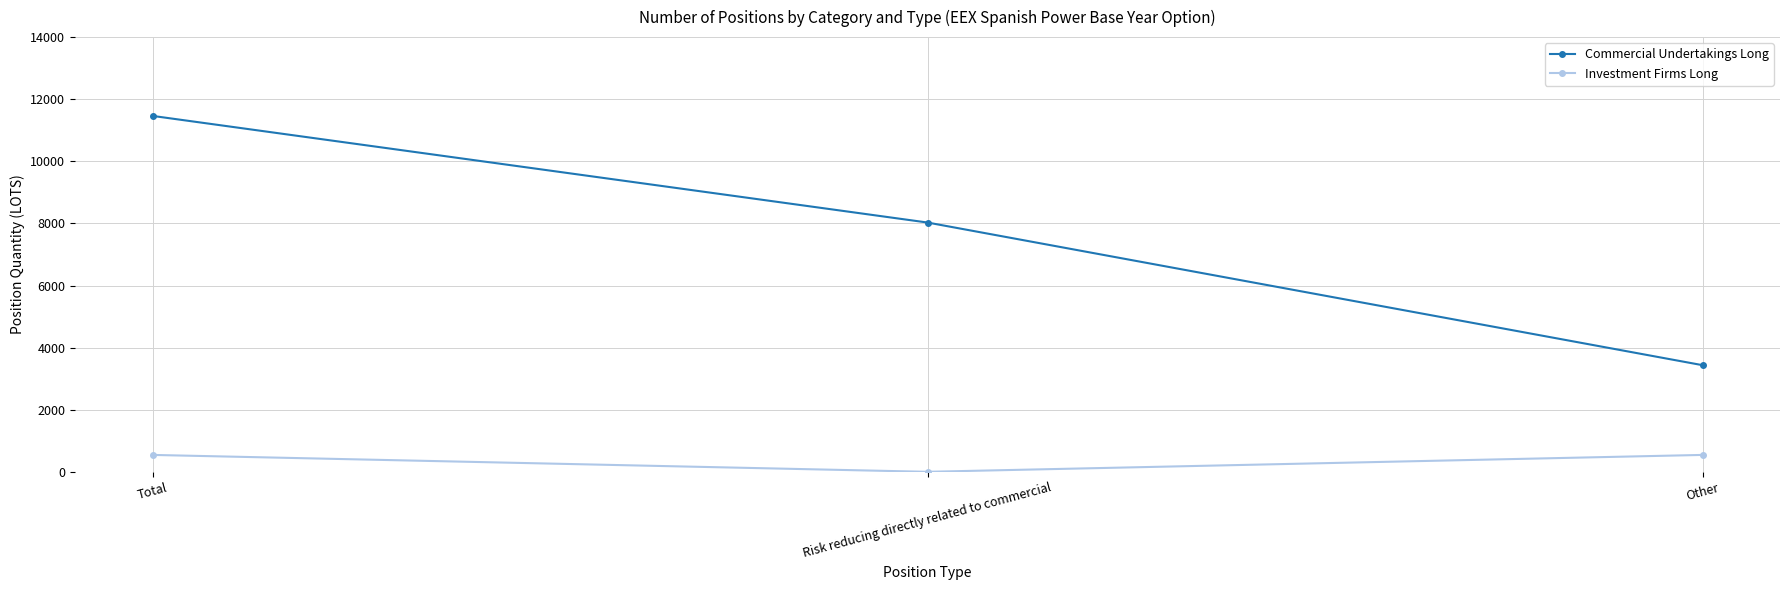

At which label does Commercial Undertakings Long reach its minimum?

Other